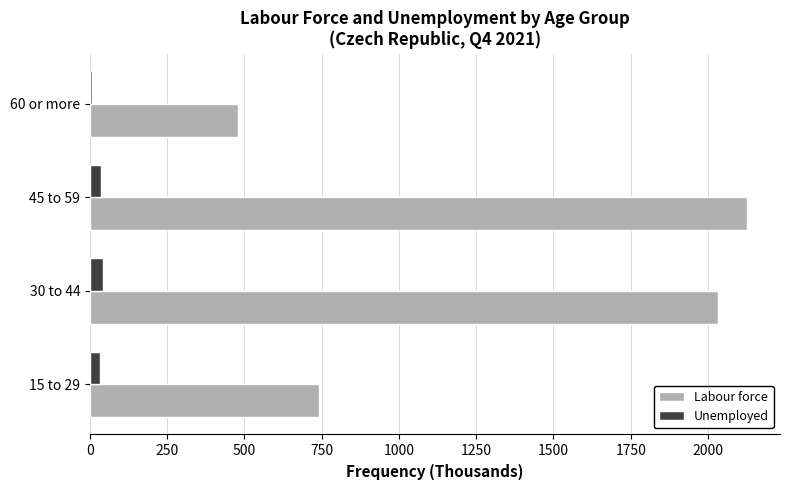

What is the average value of the Labour force series?

1344.5